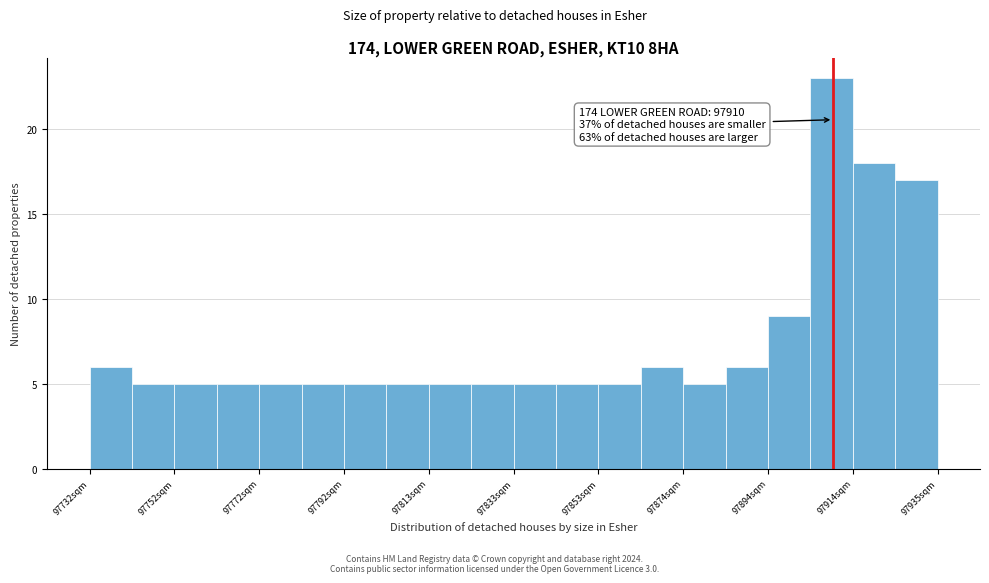

Read against the x-axis, roughly where is the centre of the tallest bar?

97910